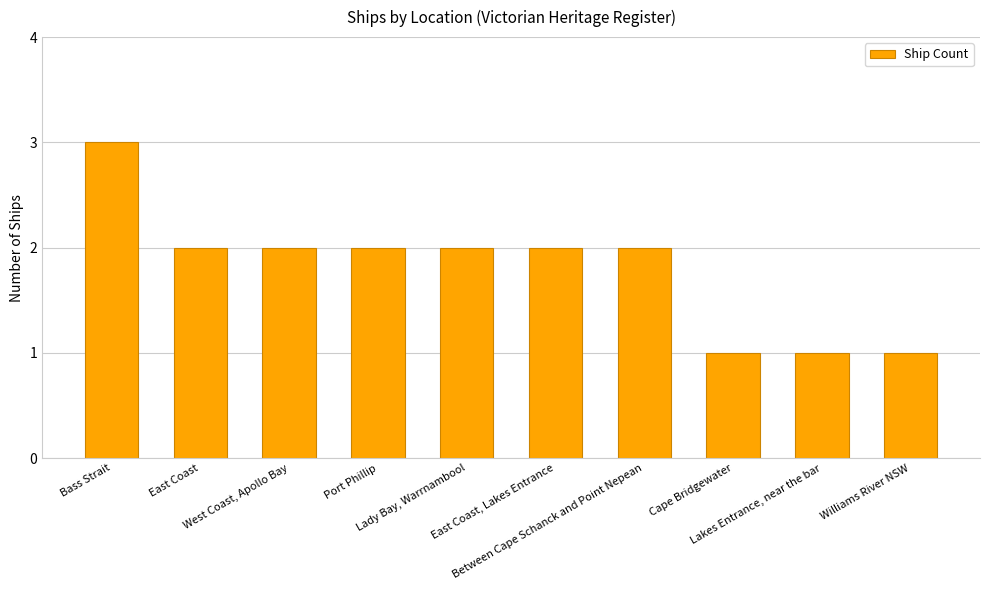

The value at West Coast, Apollo Bay is 2. True or false?

True